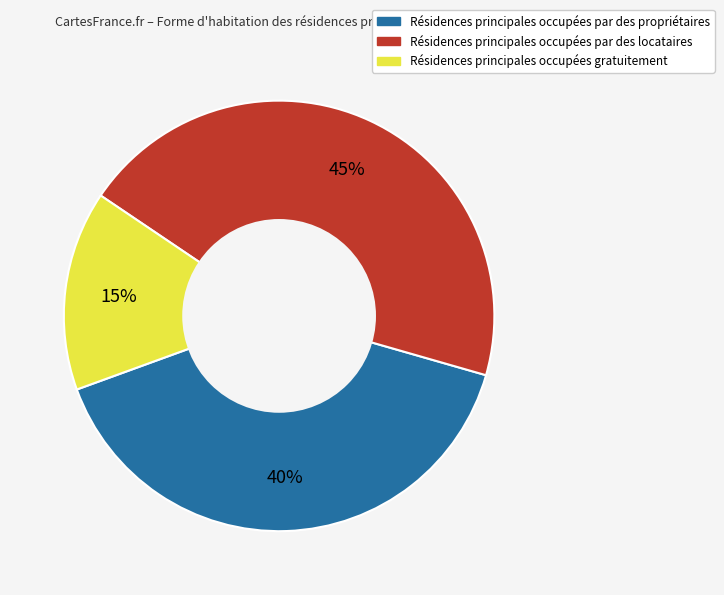

Is there a majority slice in this chart?

No